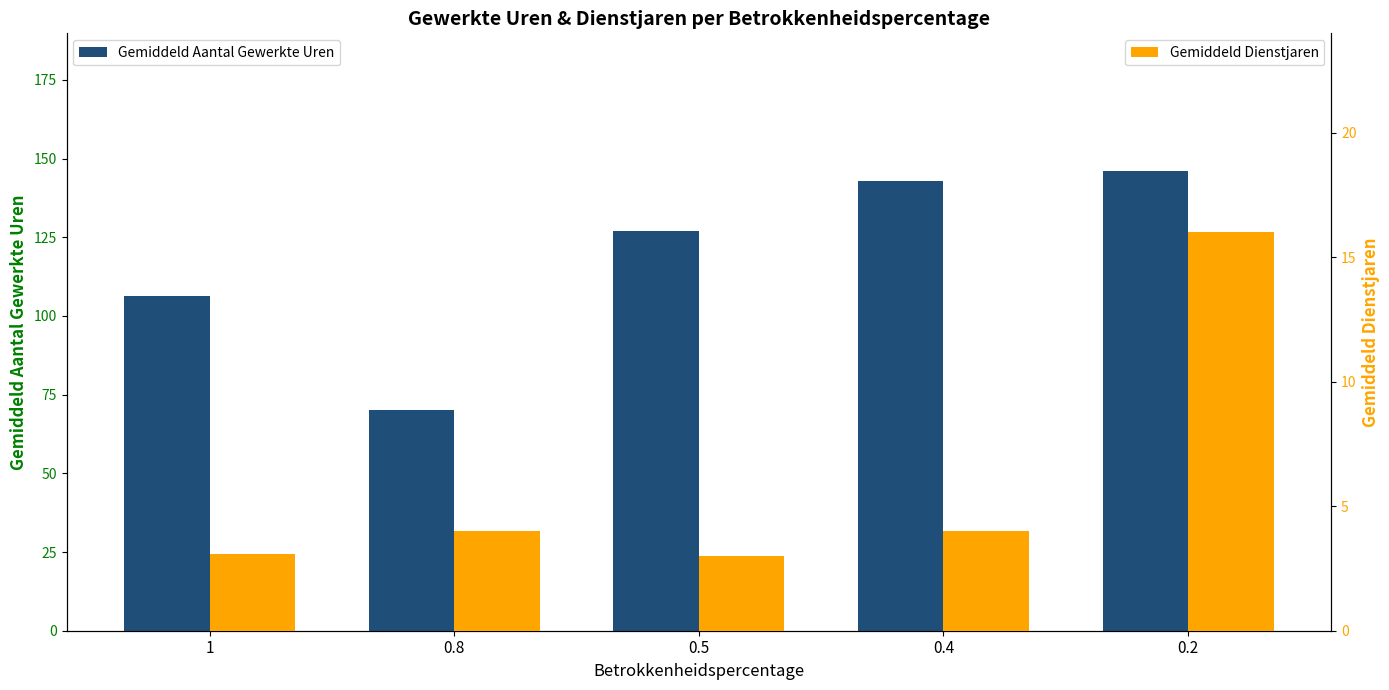

True or false: Gemiddeld Dienstjaren has a value of 4.9 at 1.

False